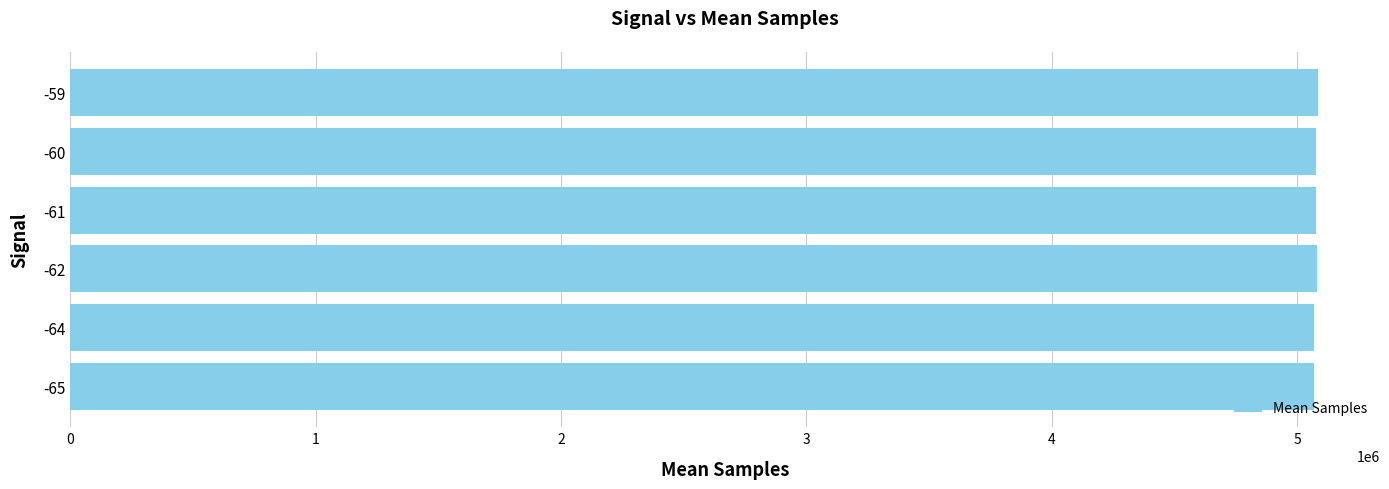

Is it true that the value at -65 is 1254096.5?

False